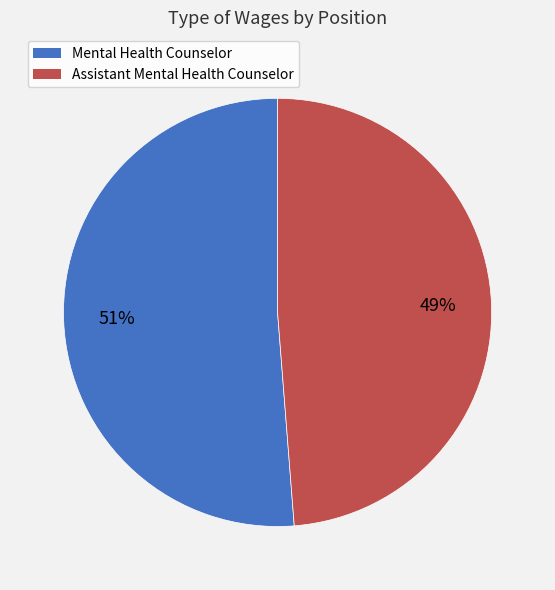

Which slice is the largest?

Mental Health Counselor